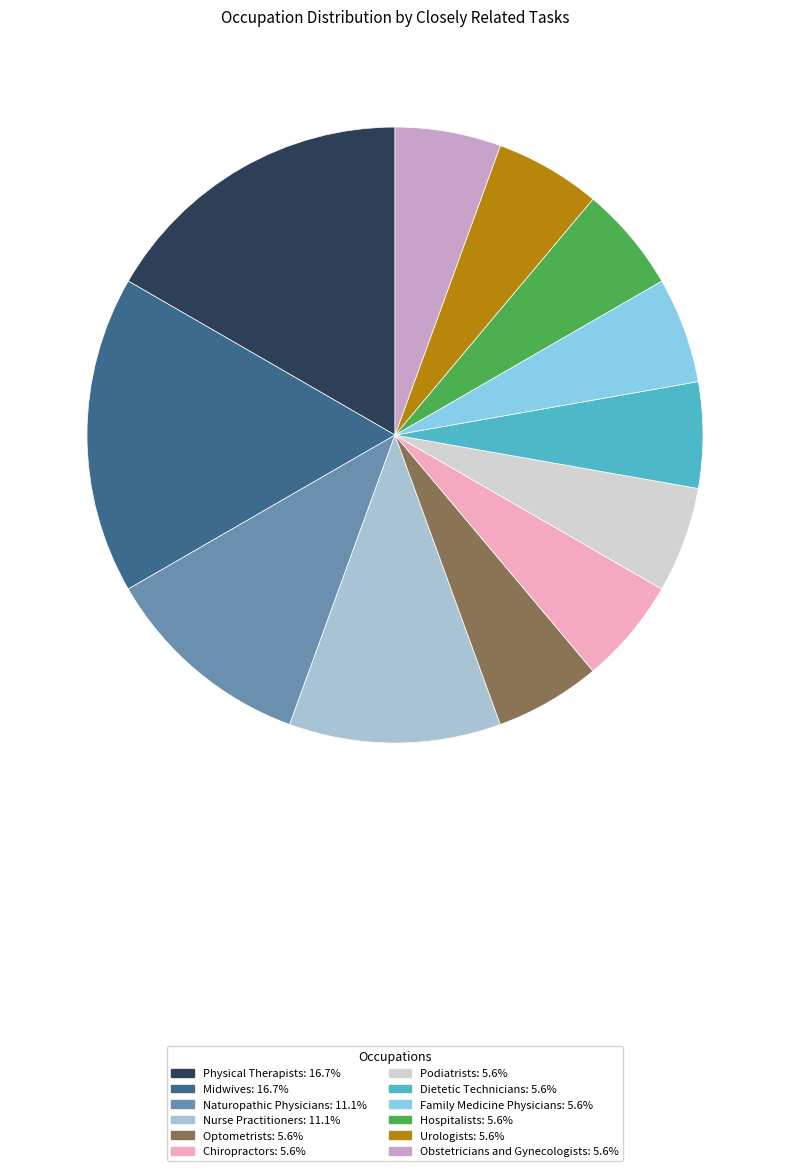

The Podiatrists slice represents 1% of the pie. True or false?

False